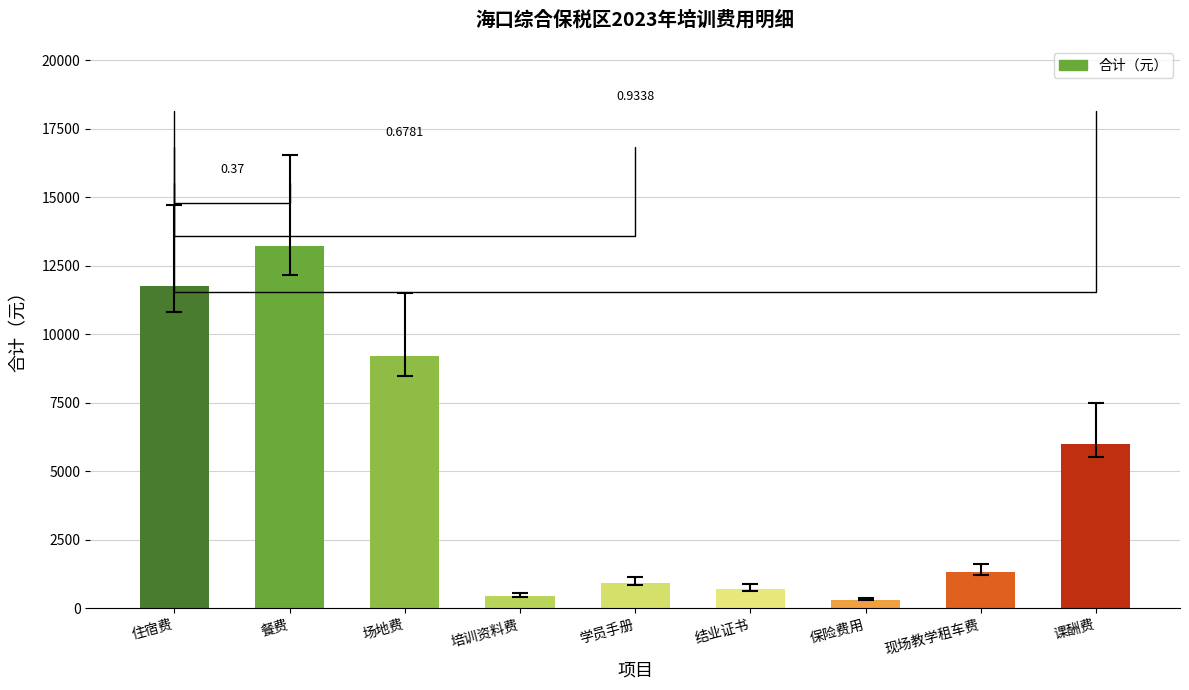

Reading left to right, transcribe all the data shown in this chart.

住宿费=11760.0	餐费=13230.0	场地费=9200.0	培训资料费=451.5	学员手册=907.5	结业证书=693.0	保险费用=301.0	现场教学租车费=1300.0	课酬费=6000.0